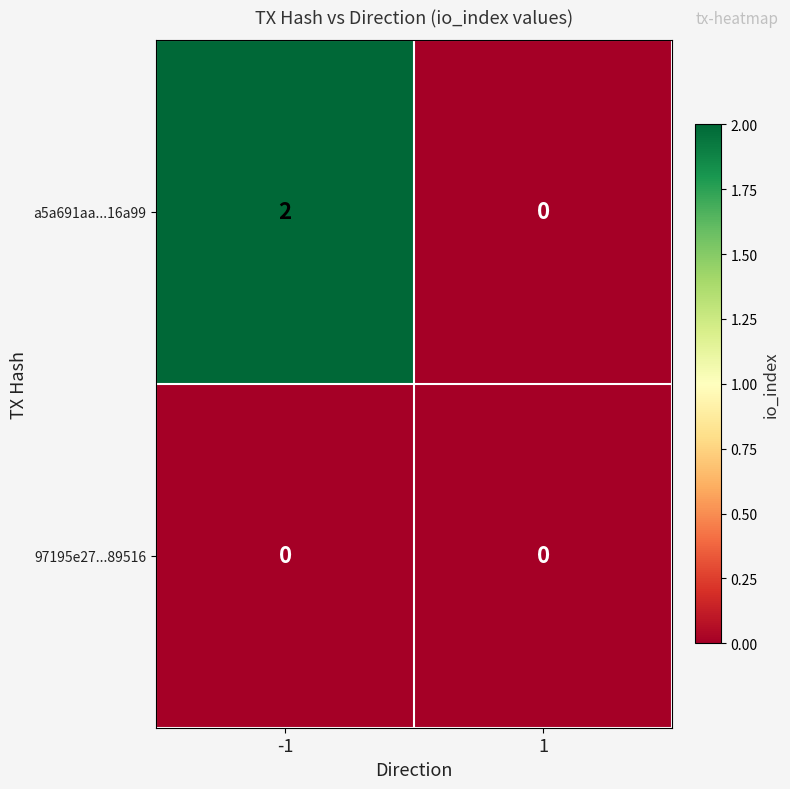

Which series changed the most between -1 and 1?

a5a691aa...16a99